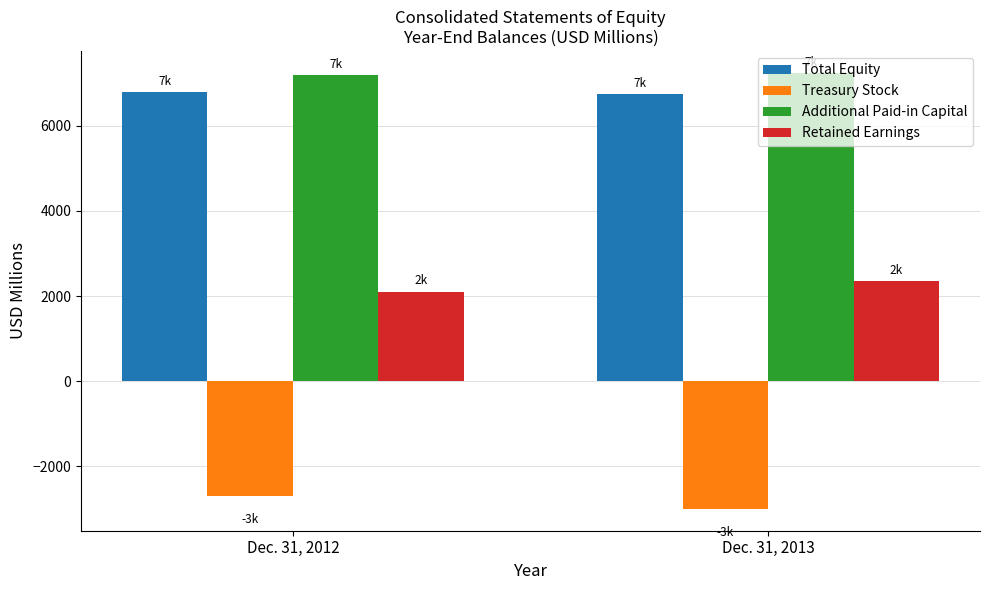

What is the total value across all series at Dec. 31, 2013?

13323.8